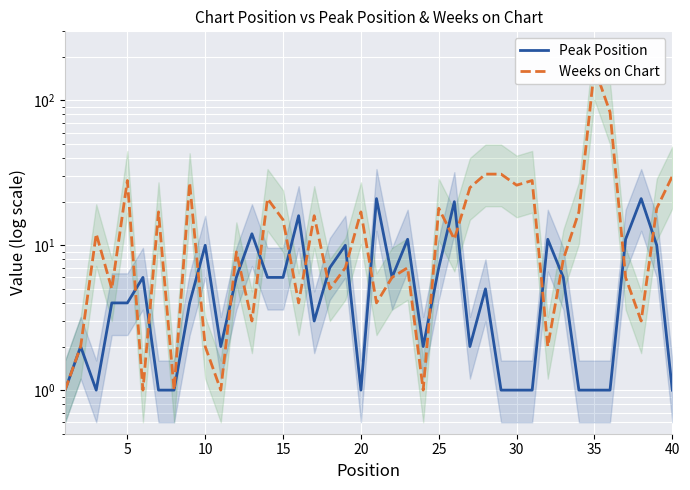

After their last crossing, which series has the higher values: Peak Position or Weeks on Chart?

Weeks on Chart